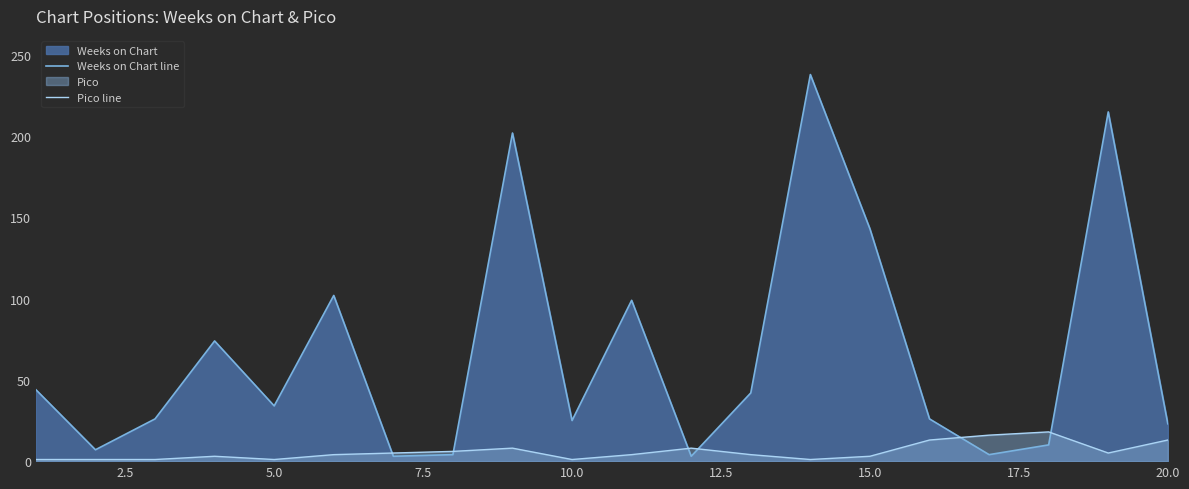

Which series has the largest range (max minus min)?

Weeks on Chart line